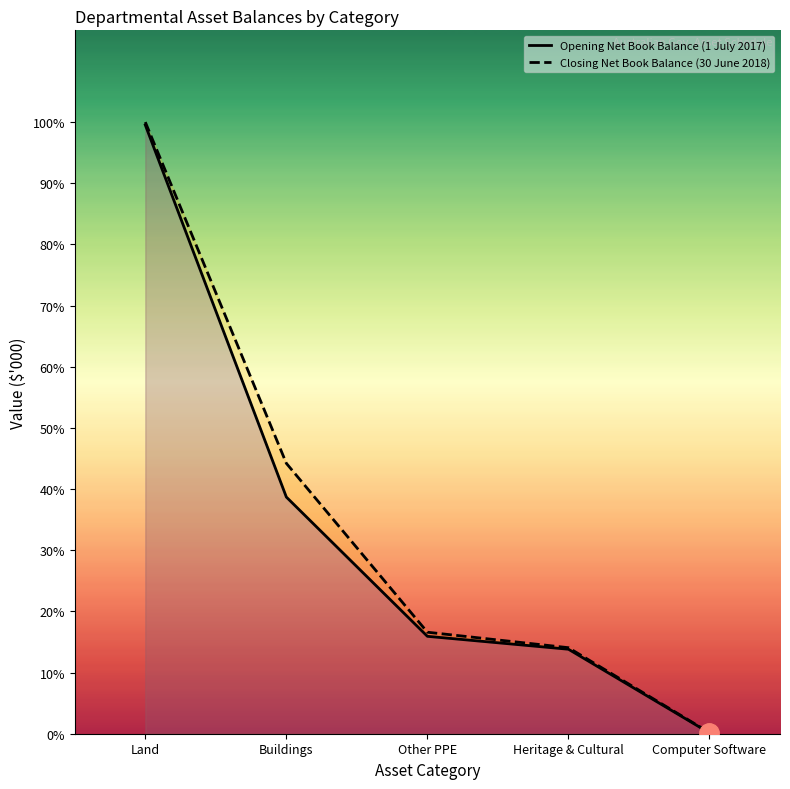

Reading left to right, transcribe all the data shown in this chart.

Opening Net Book Balance (1 July 2017): Land=197693	Buildings=76860	Other PPE=31634	Heritage & Cultural=27439	Computer Software=249
Closing Net Book Balance (30 June 2018): Land=198639	Buildings=87817	Other PPE=32964	Heritage & Cultural=27939	Computer Software=359